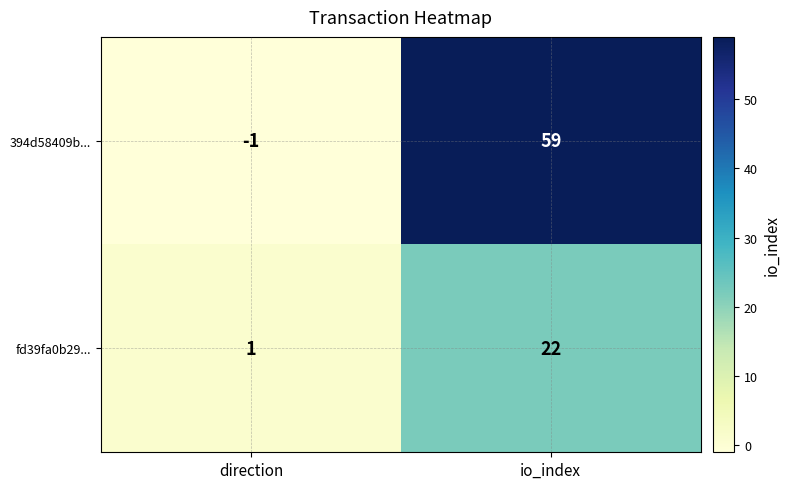

Reading left to right, what are all the values shown in this chart?

394d58409b...: -1	59
fd39fa0b29...: 1	22